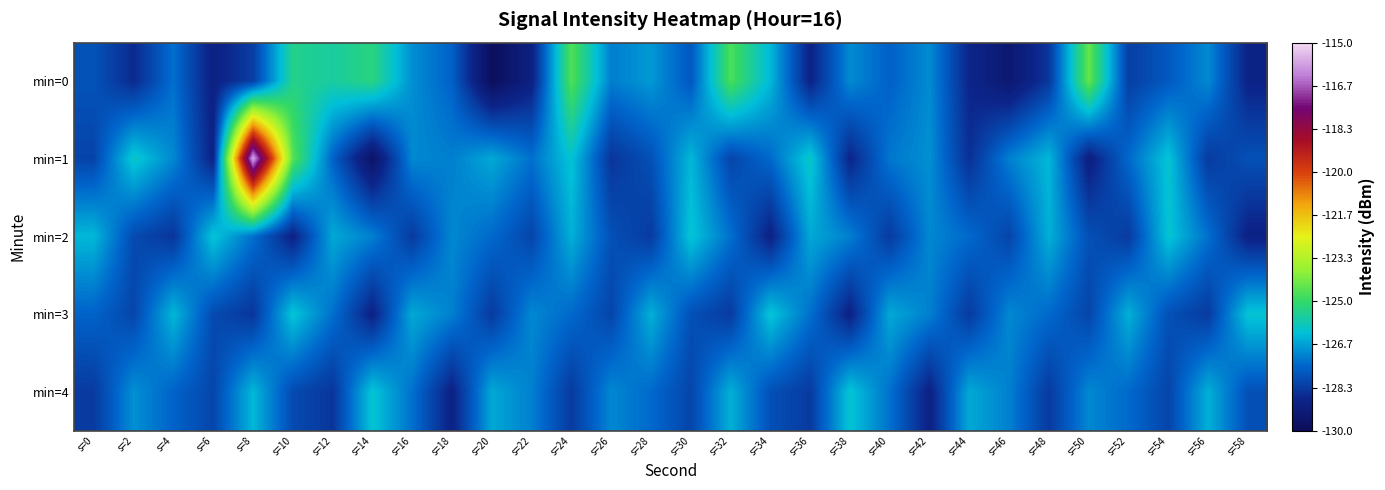

Reading left to right, extract all data points from this chart.

min=0: s=0=-127.8	s=2=-128.7	s=4=-127.3	s=6=-128.9	s=8=-128.3	s=10=-125.4	s=12=-125.6	s=14=-125.3	s=16=-126.9	s=18=-127.6	s=20=-129.9	s=22=-129.0	s=24=-124.6	s=26=-127.1	s=28=-126.8	s=30=-127.8	s=32=-124.7	s=34=-126.3	s=36=-128.8	s=38=-127.0	s=40=-127.6	s=42=-127.0	s=44=-128.8	s=46=-129.4	s=48=-128.4	s=50=-124.4	s=52=-128.2	s=54=-127.7	s=56=-127.0	s=58=-128.8
min=1: s=0=-128.1	s=2=-126.0	s=4=-127.0	s=6=-128.9	s=8=-115.7	s=10=-124.5	s=12=-127.6	s=14=-129.6	s=16=-127.0	s=18=-127.1	s=20=-126.5	s=22=-127.3	s=24=-126.1	s=26=-128.4	s=28=-127.9	s=30=-126.3	s=32=-128.1	s=34=-127.4	s=36=-126.0	s=38=-128.8	s=40=-127.2	s=42=-126.9	s=44=-128.5	s=46=-127.1	s=48=-126.3	s=50=-129.0	s=52=-127.4	s=54=-126.1	s=56=-128.3	s=58=-127.9
min=2: s=0=-126.3	s=2=-128.0	s=4=-128.4	s=6=-126.1	s=8=-127.3	s=10=-128.9	s=12=-126.5	s=14=-127.1	s=16=-128.3	s=18=-127.0	s=20=-127.4	s=22=-128.1	s=24=-126.4	s=26=-127.9	s=28=-128.3	s=30=-126.1	s=32=-127.3	s=34=-128.9	s=36=-126.5	s=38=-127.1	s=40=-128.3	s=42=-127.0	s=44=-127.4	s=46=-128.1	s=48=-126.4	s=50=-127.9	s=52=-128.3	s=54=-126.1	s=56=-127.3	s=58=-128.9
min=3: s=0=-127.5	s=2=-128.1	s=4=-126.3	s=6=-128.0	s=8=-128.4	s=10=-126.1	s=12=-127.3	s=14=-128.9	s=16=-126.5	s=18=-127.1	s=20=-128.3	s=22=-127.0	s=24=-127.4	s=26=-128.1	s=28=-126.4	s=30=-127.9	s=32=-128.3	s=34=-126.1	s=36=-127.3	s=38=-128.9	s=40=-126.5	s=42=-127.1	s=44=-128.3	s=46=-127.0	s=48=-127.4	s=50=-128.1	s=52=-126.4	s=54=-127.9	s=56=-128.3	s=58=-126.1
min=4: s=0=-128.3	s=2=-126.9	s=4=-127.5	s=6=-128.1	s=8=-126.3	s=10=-128.0	s=12=-128.4	s=14=-126.1	s=16=-127.3	s=18=-128.9	s=20=-126.5	s=22=-127.1	s=24=-128.3	s=26=-127.0	s=28=-127.4	s=30=-128.1	s=32=-126.4	s=34=-127.9	s=36=-128.3	s=38=-126.1	s=40=-127.3	s=42=-128.9	s=44=-126.5	s=46=-127.1	s=48=-128.3	s=50=-127.0	s=52=-127.4	s=54=-128.1	s=56=-126.4	s=58=-127.9